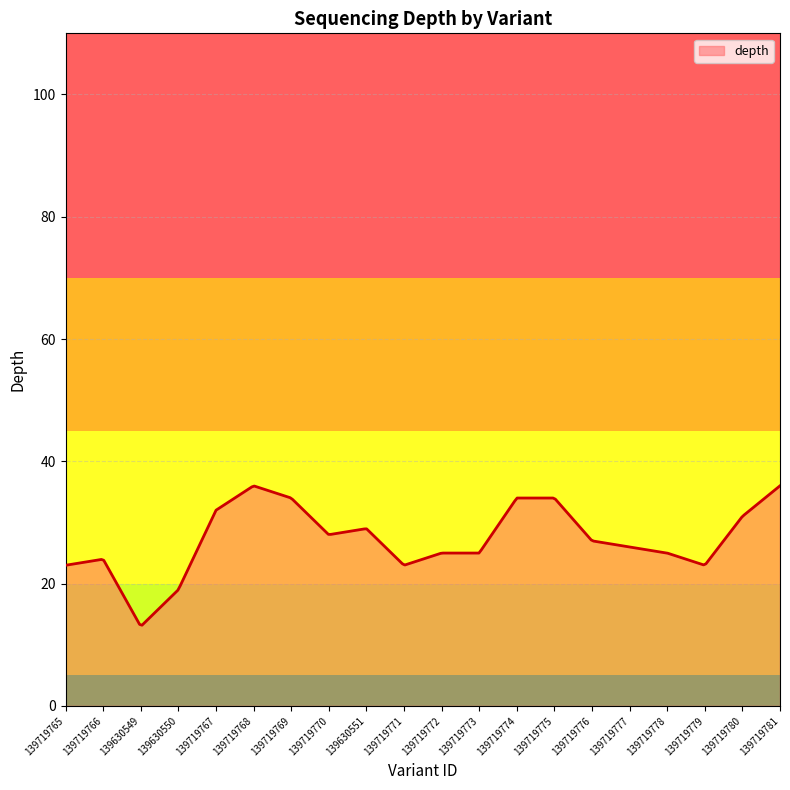

What is the difference between the maximum and minimum values?

22.8